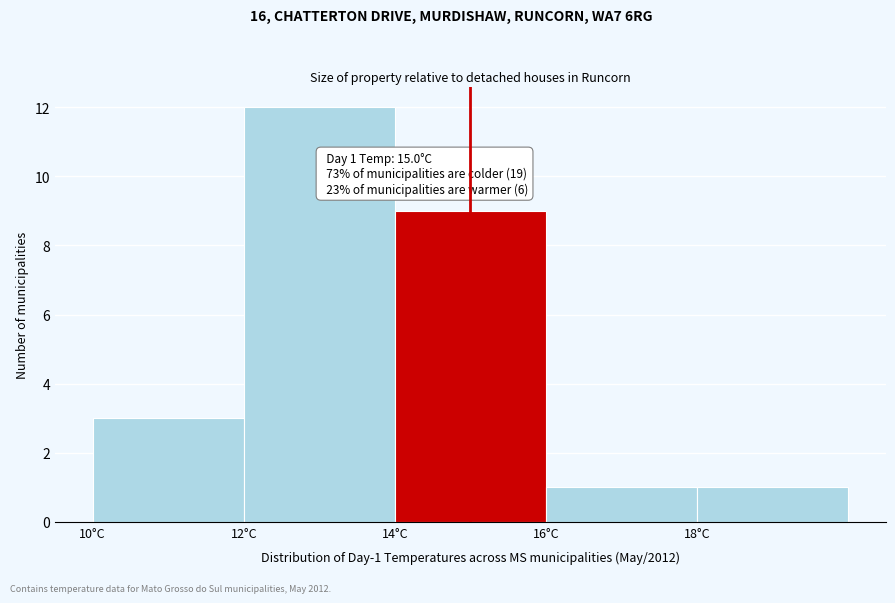

Which range on the x-axis has the tallest bar?

12 to 14